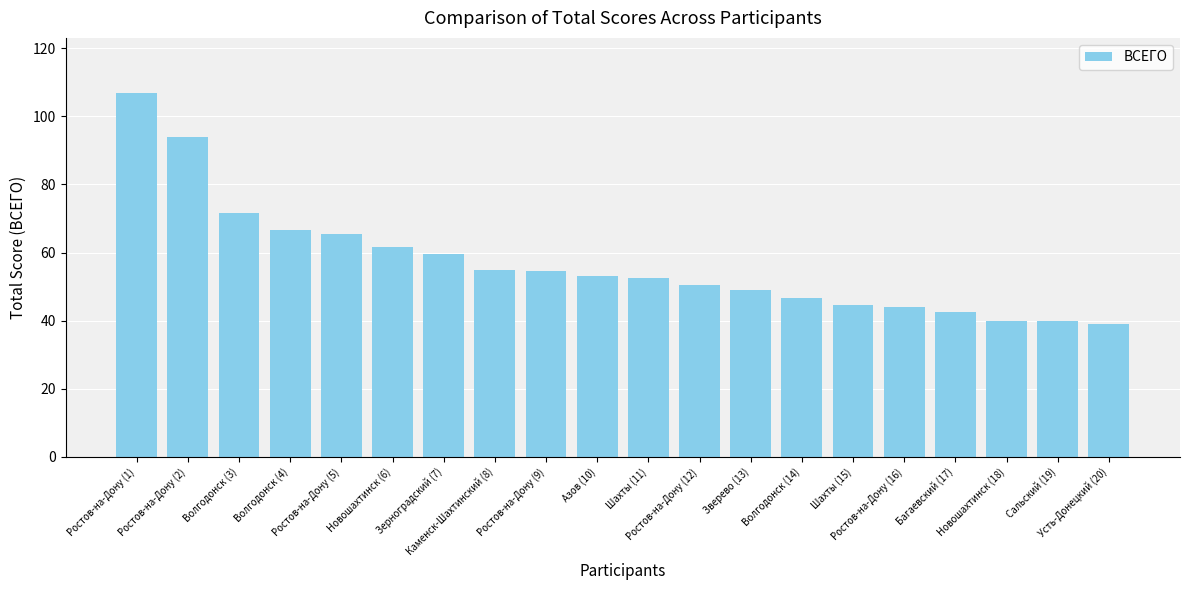

Does the chart contain any negative values?

No